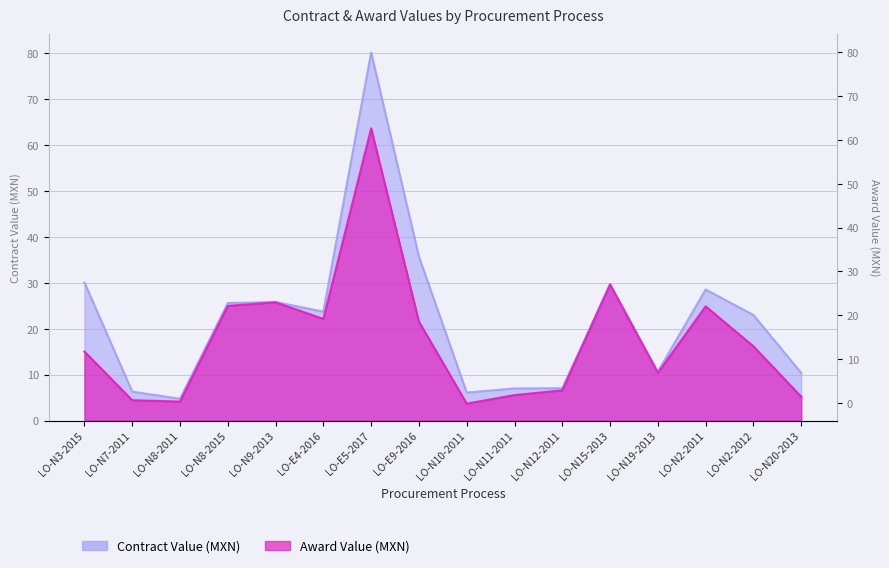

Reading left to right, extract all data points from this chart.

LO-N3-2015=30.1	LO-N7-2011=6.3	LO-N8-2011=4.7	LO-N8-2015=25.6	LO-N9-2013=25.8	LO-E4-2016=23.7	LO-E5-2017=80.2	LO-E9-2016=35.7	LO-N10-2011=6.1	LO-N11-2011=7.0	LO-N12-2011=7.0	LO-N15-2013=29.7	LO-N19-2013=10.6	LO-N2-2011=28.5	LO-N2-2012=23.0	LO-N20-2013=10.4